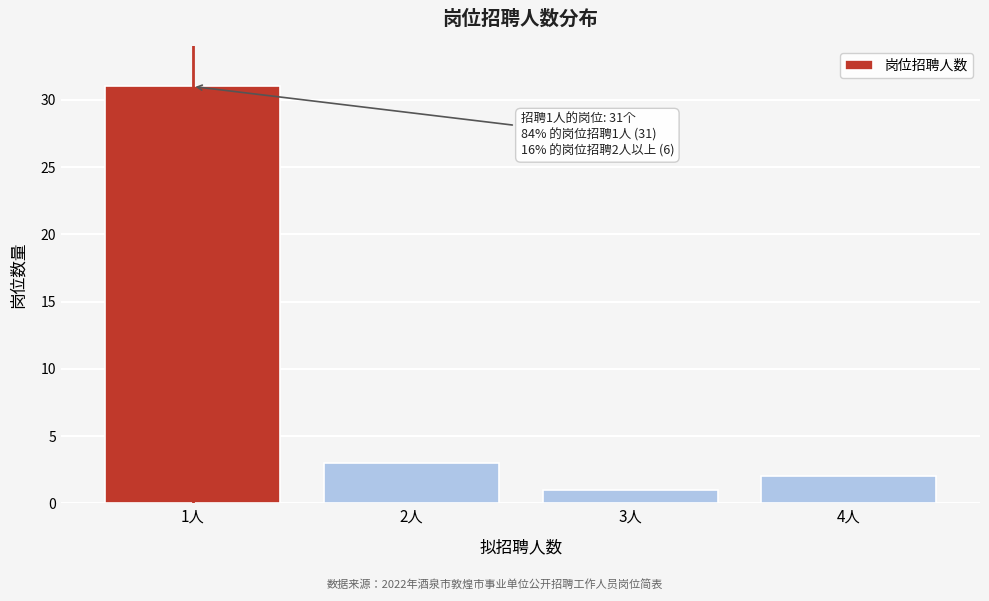

Reading left to right, list all the values displayed in this chart.

1人=31	2人=3	3人=1	4人=2